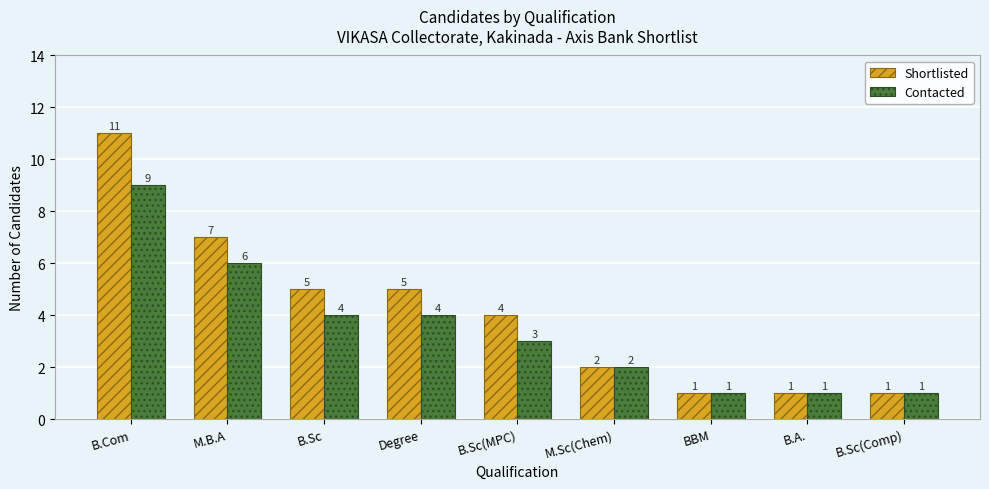

What is the maximum value for Shortlisted?

11